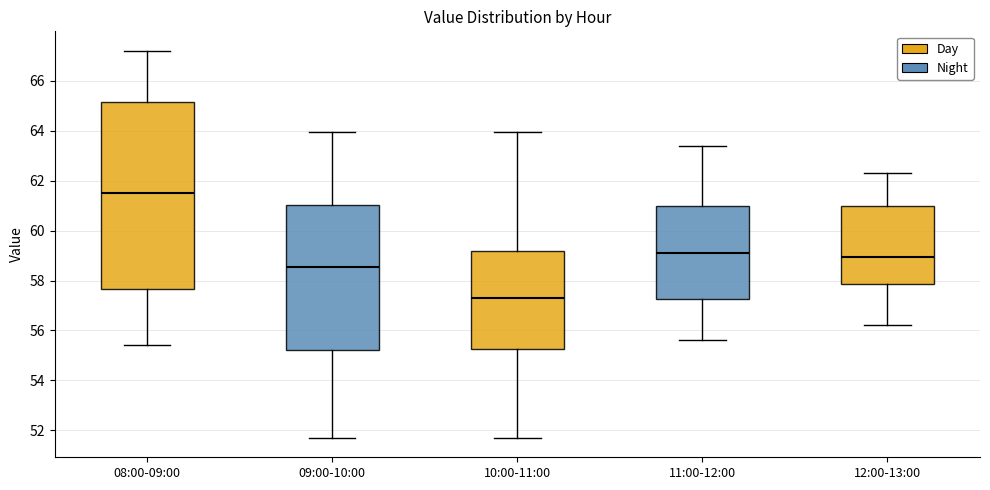

Reading left to right, read every box against the y-axis: the position of its median line, the range the box covers, and the ends of its whiskers. The values are not printed on the chart, so give them approximately, as read against the axis.

08:00-09:00: median 61.6, box 57.6 to 65.2, whiskers 55.4 to 67.2
09:00-10:00: median 58.6, box 55.2 to 61.0, whiskers 51.8 to 64.0
10:00-11:00: median 57.4, box 55.2 to 59.2, whiskers 51.8 to 64.0
11:00-12:00: median 59.2, box 57.2 to 61.0, whiskers 55.6 to 63.4
12:00-13:00: median 59.0, box 57.8 to 61.0, whiskers 56.2 to 62.4